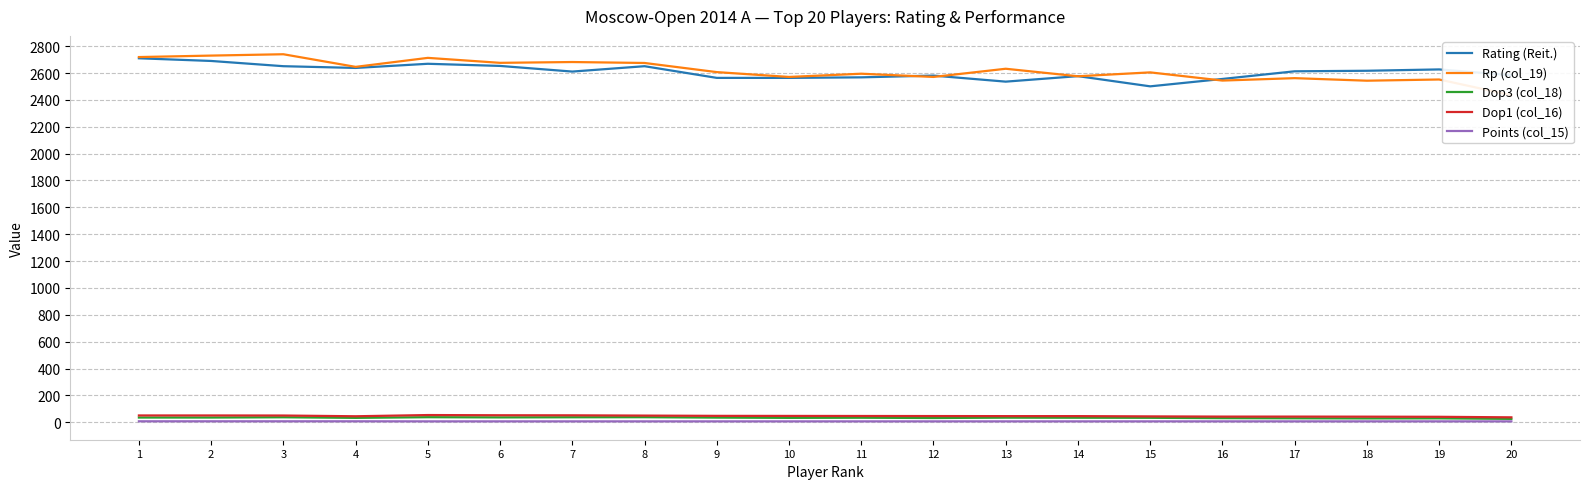

How many series are shown in this chart?

5